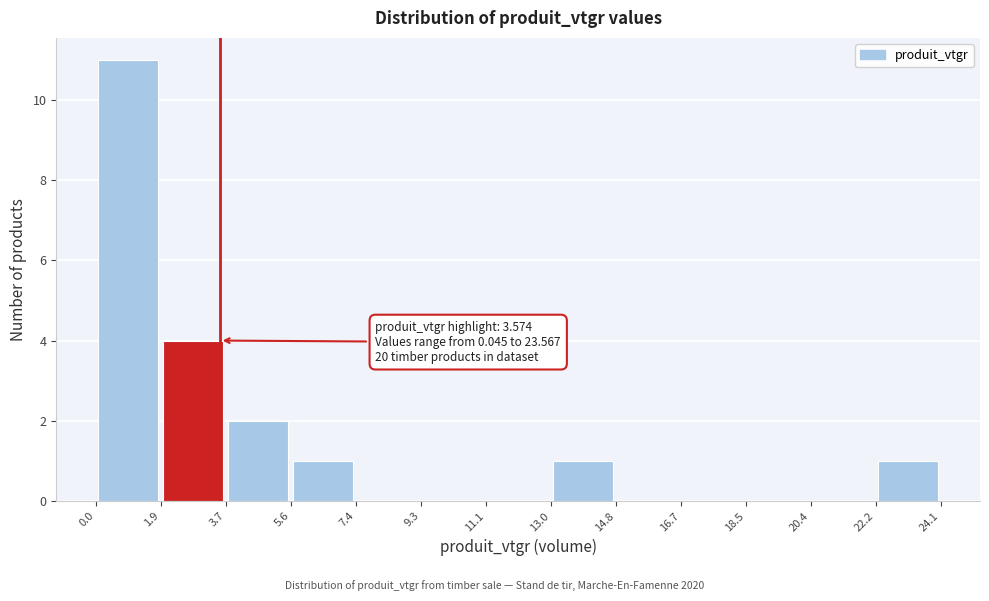

Over which range of the x-axis is the bar tallest?

0.0 to 1.9